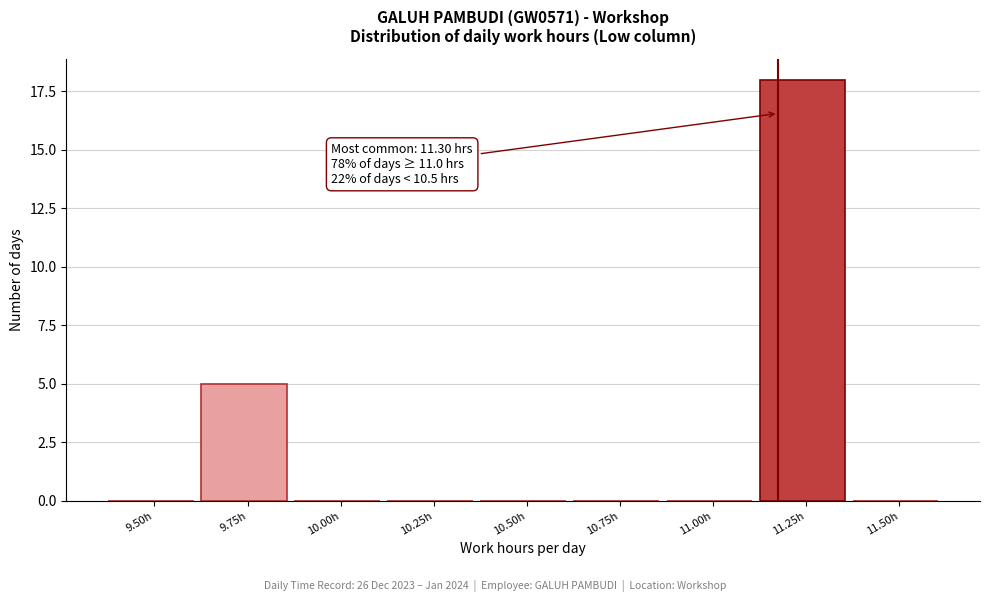

Reading left to right, transcribe all the data shown in this chart.

9.50h=0	9.75h=5	10.00h=0	10.25h=0	10.50h=0	10.75h=0	11.00h=0	11.25h=18	11.50h=0